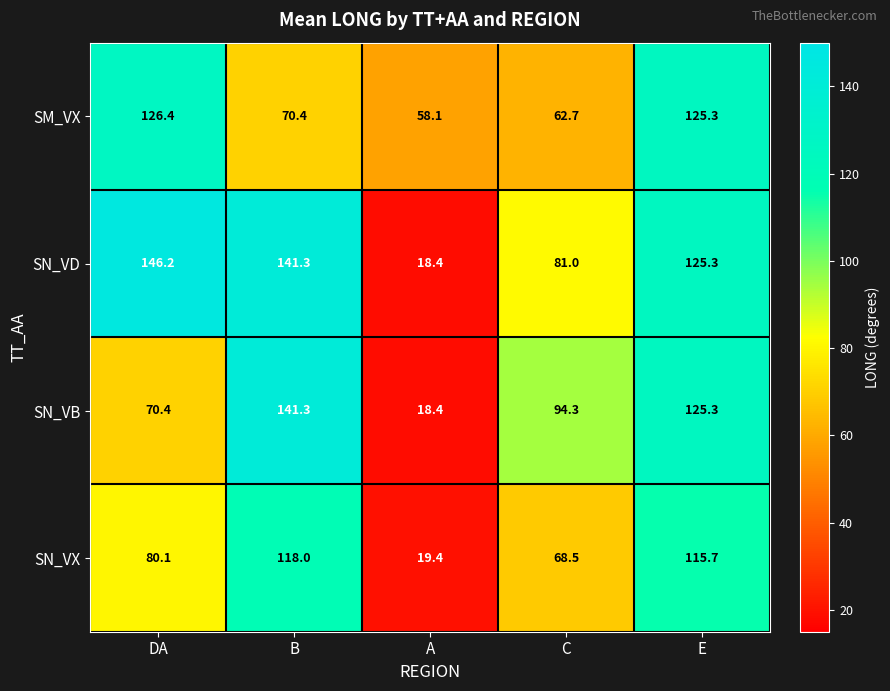

Is it true that SN_VD equals 141.3 at B?

True